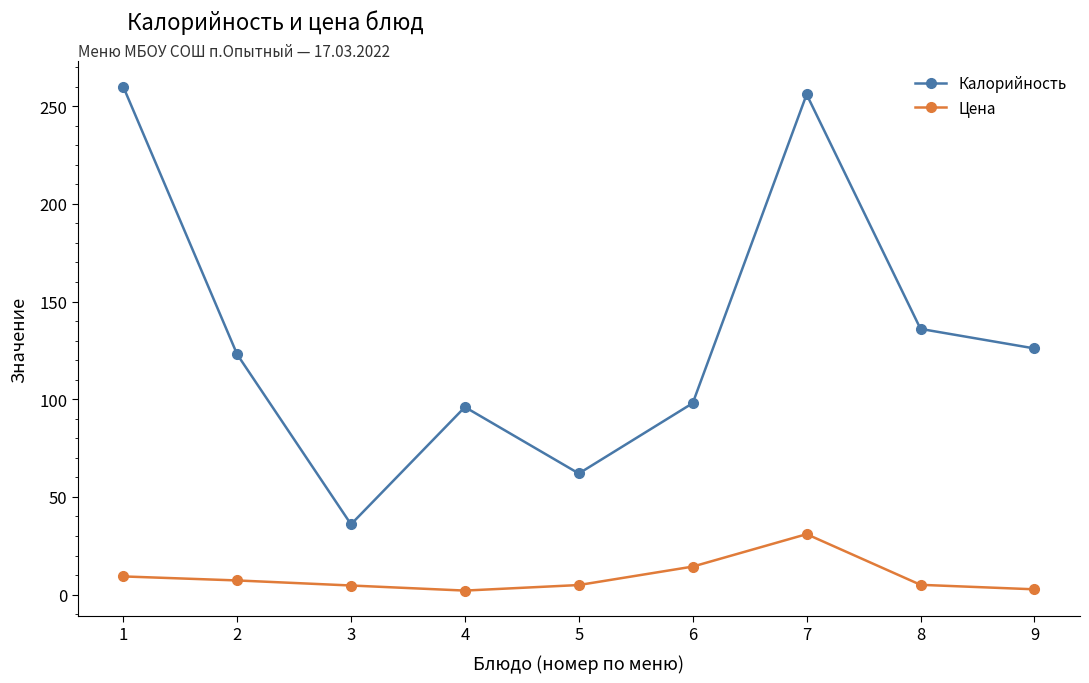

In Калорийность, how many points are lower than both neighbors (excluding endpoints)?

2